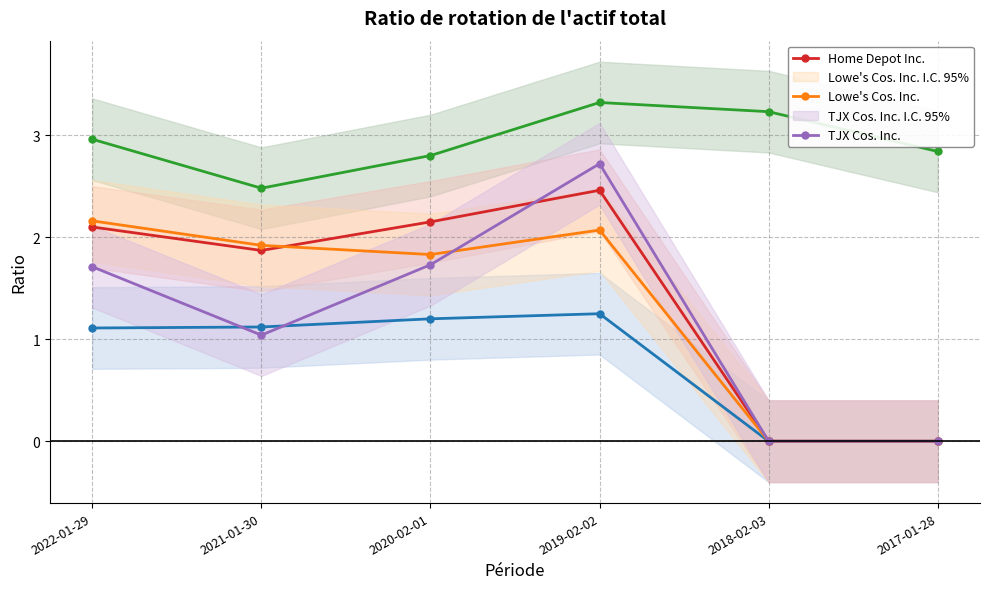

True or false: Amazon.com Inc. and Home Depot Inc. cross at least once.

False